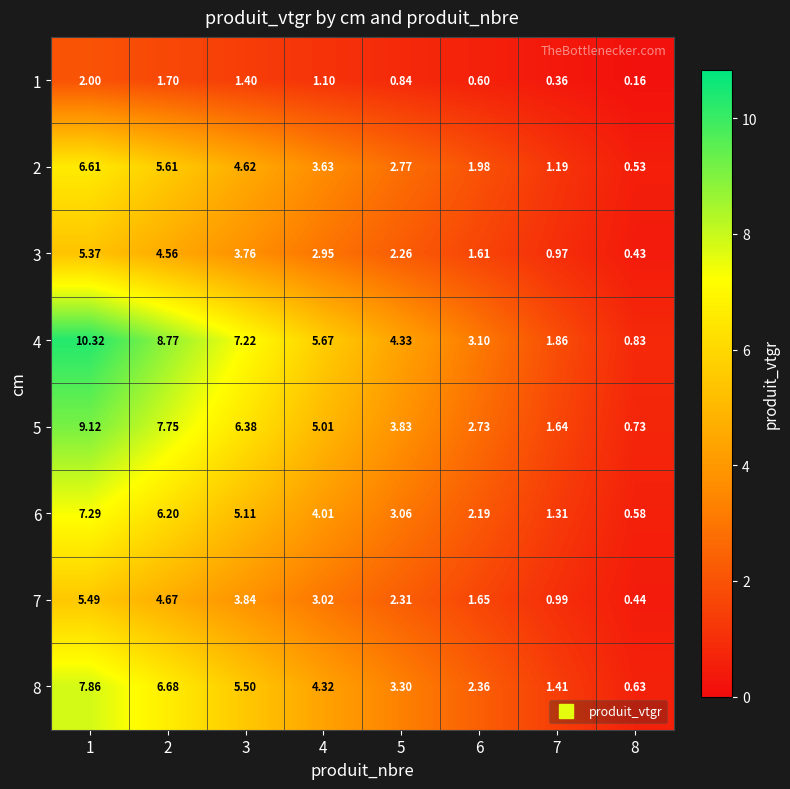

Which label corresponds to the largest value in the chart?

1